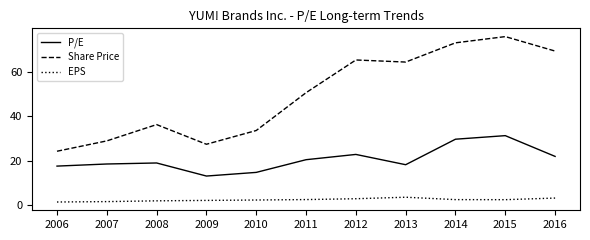

True or false: P/E has more than 2 interior local peaks.

True